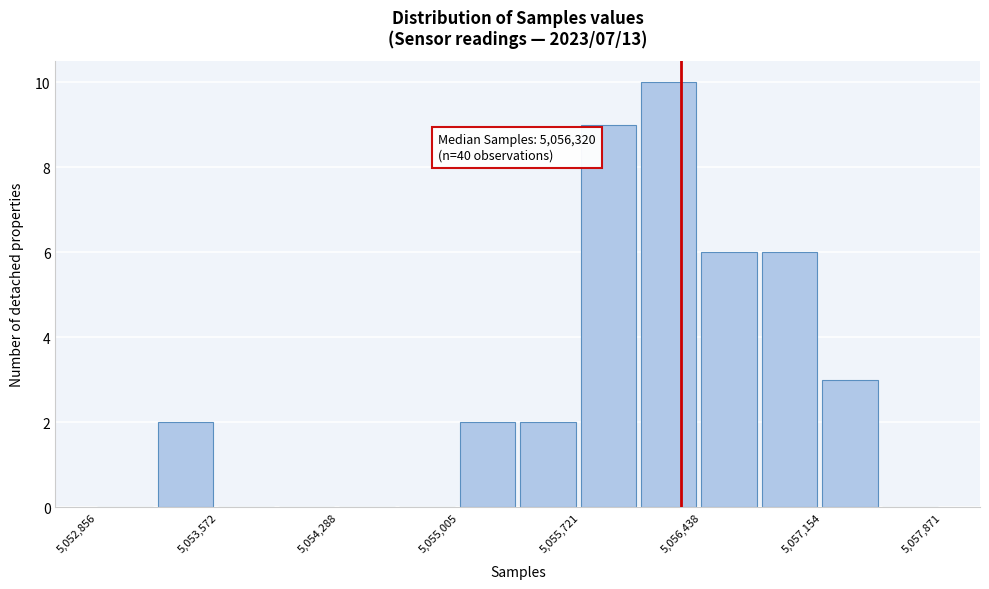

Around what value on the x-axis is the tallest bar? Give the approximate position of its centre, as read against the axis.

5056200